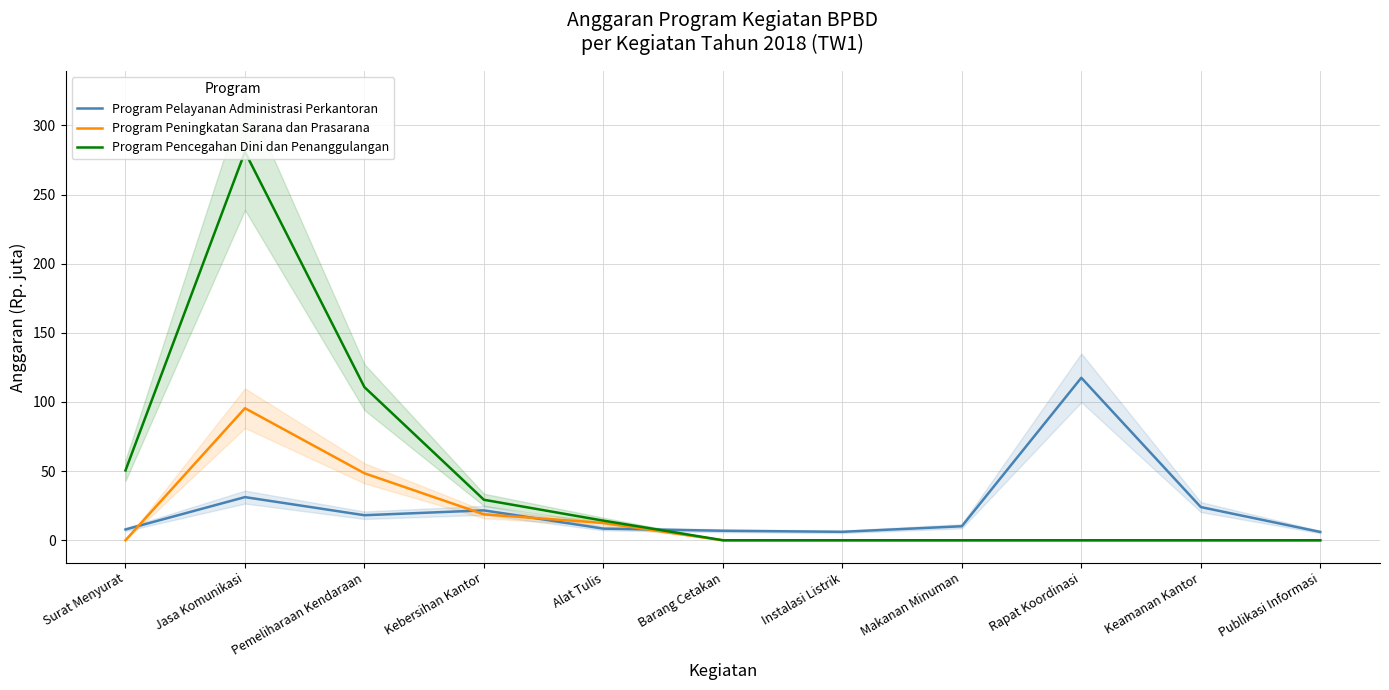

How many interior local valleys does the Program Pelayanan Administrasi Perkantoran series have?

2